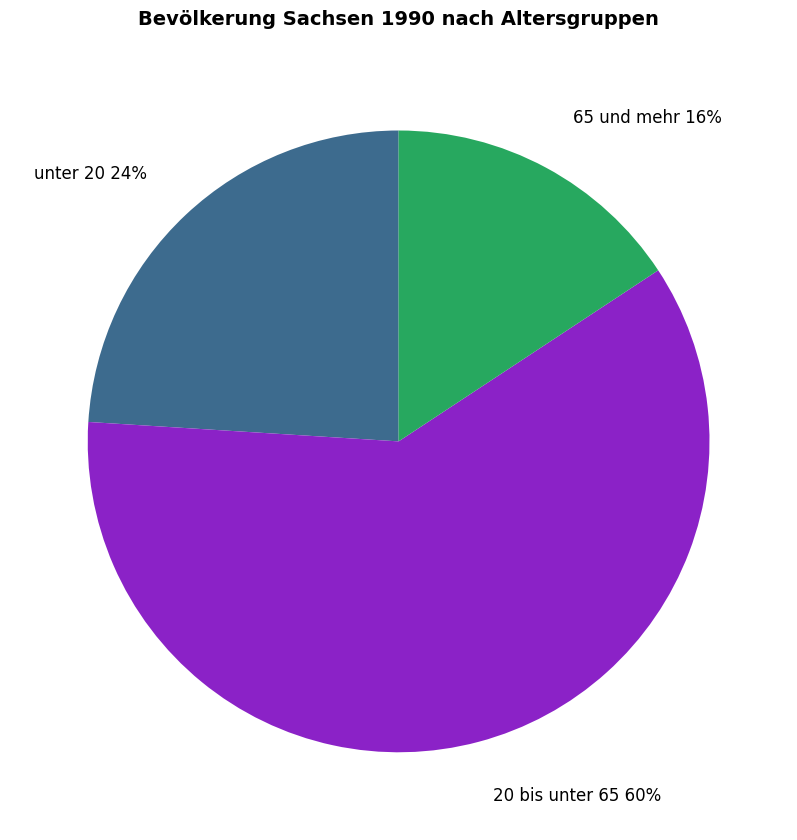

How many slices are in this pie chart?

3